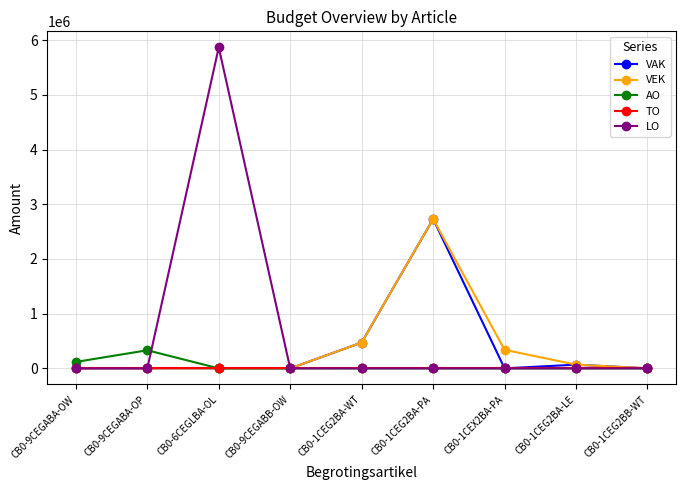

The value of TO at CB0-1CEG2BA-PA is 0. True or false?

True